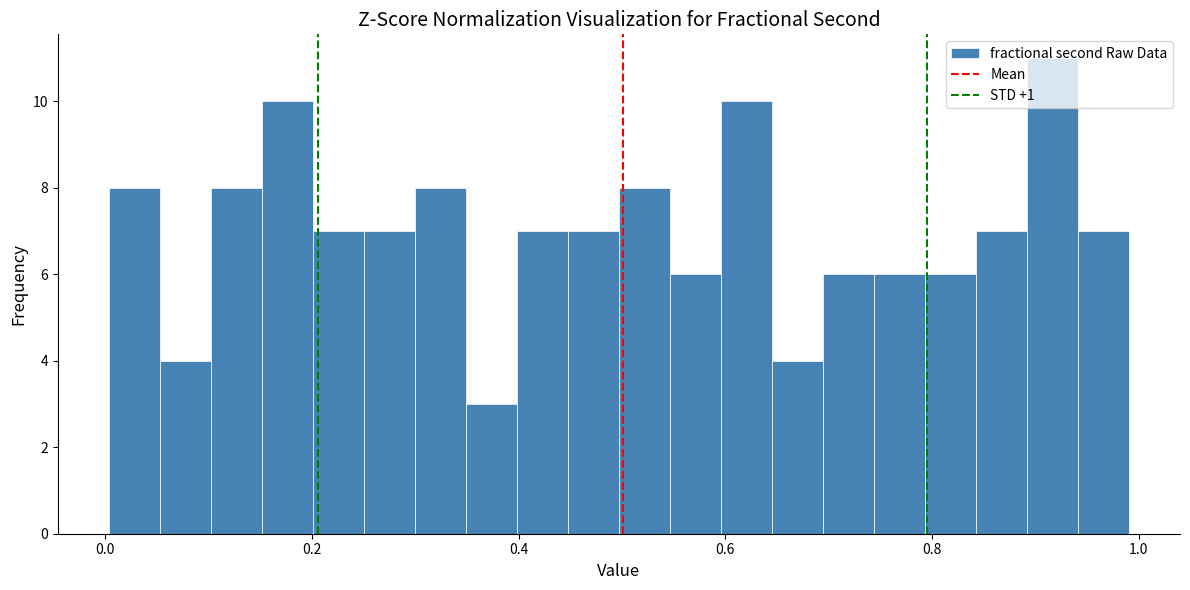

Read against the x-axis, roughly where is the centre of the tallest bar?

0.92